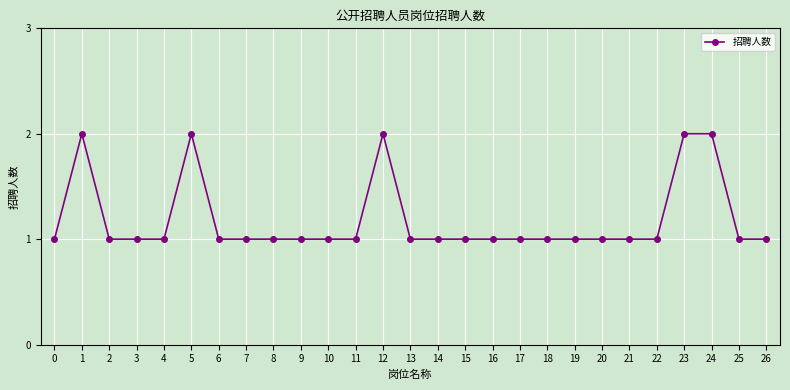

What is the ratio of the value at 25 to the value at 26?

1.0